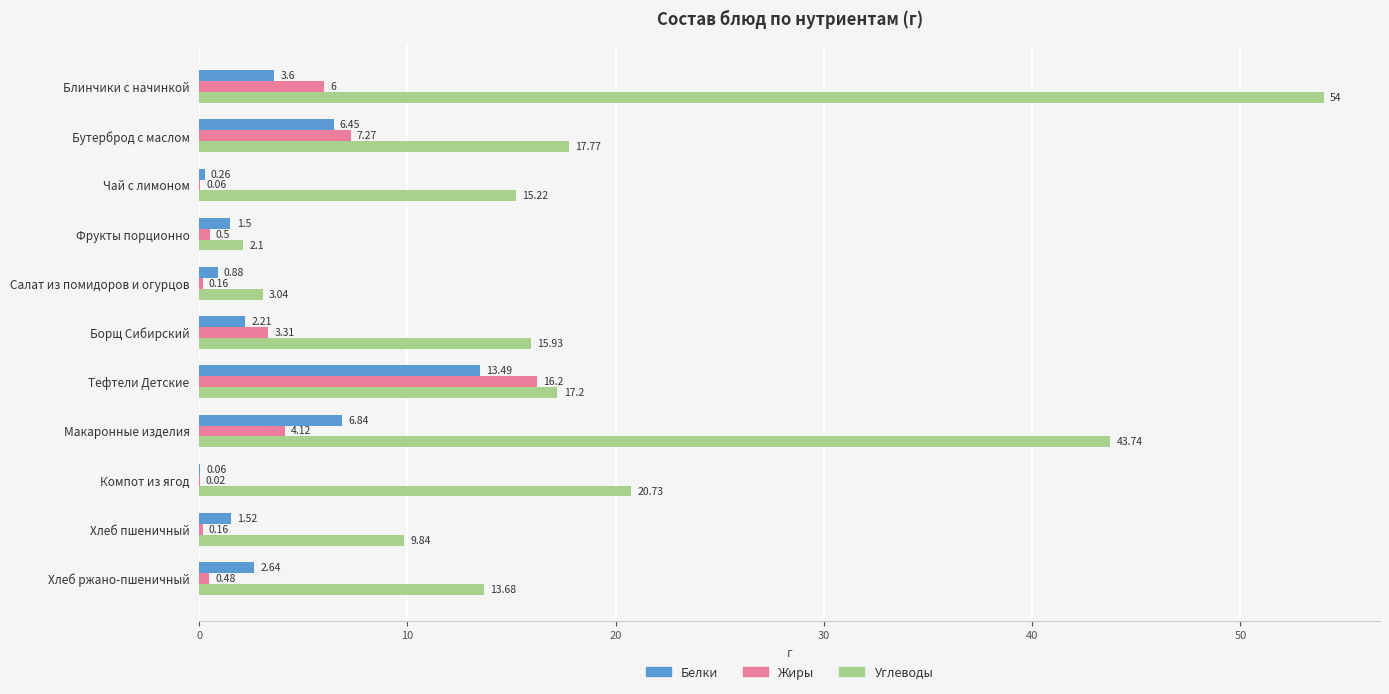

Between Тефтели Детские and Макаронные изделия, which series saw the biggest shift?

Углеводы